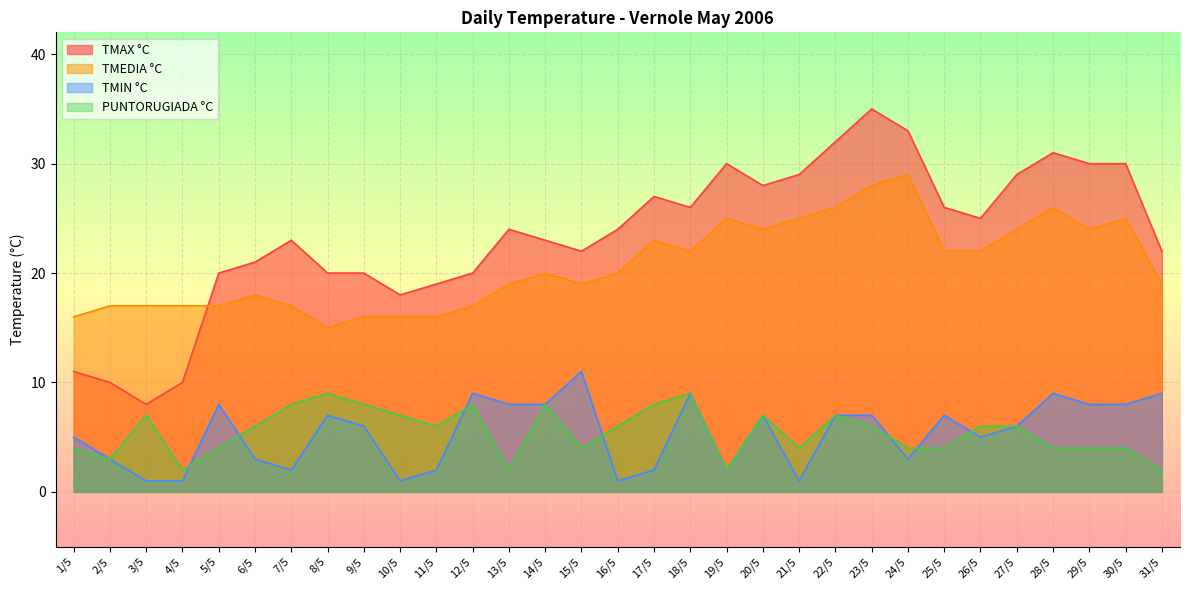

How many data points in TMIN °C are above 6?

15